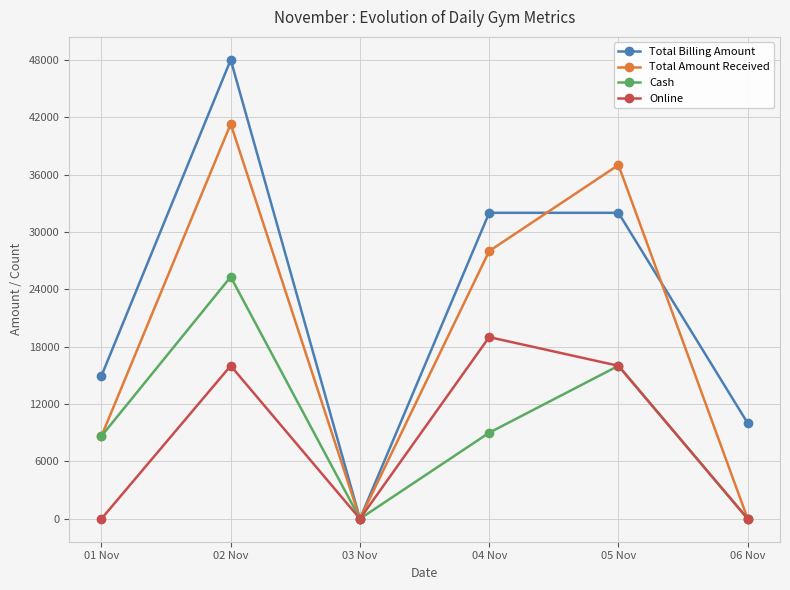

Where is the first local minimum for Cash?

03 Nov